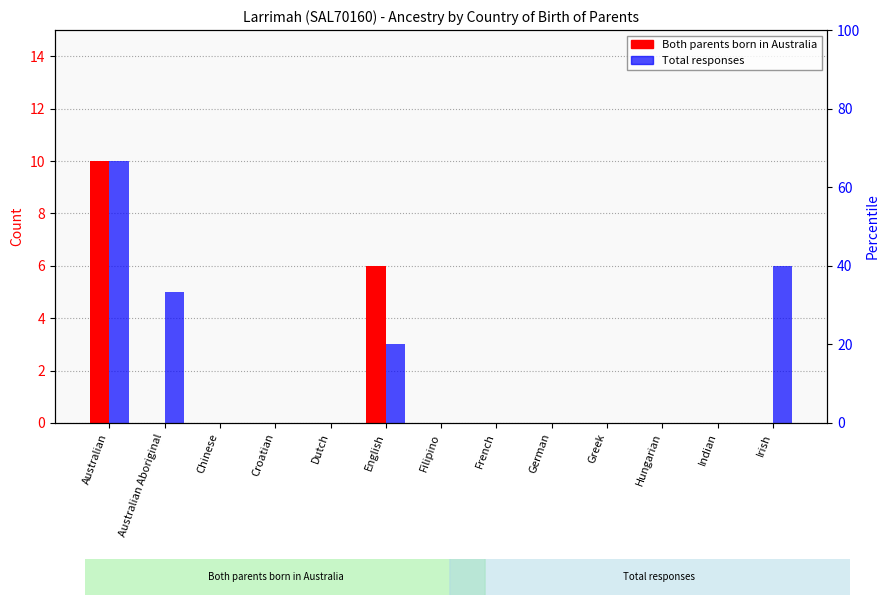

Where is Both parents born in Australia nearest to the value 5?

English